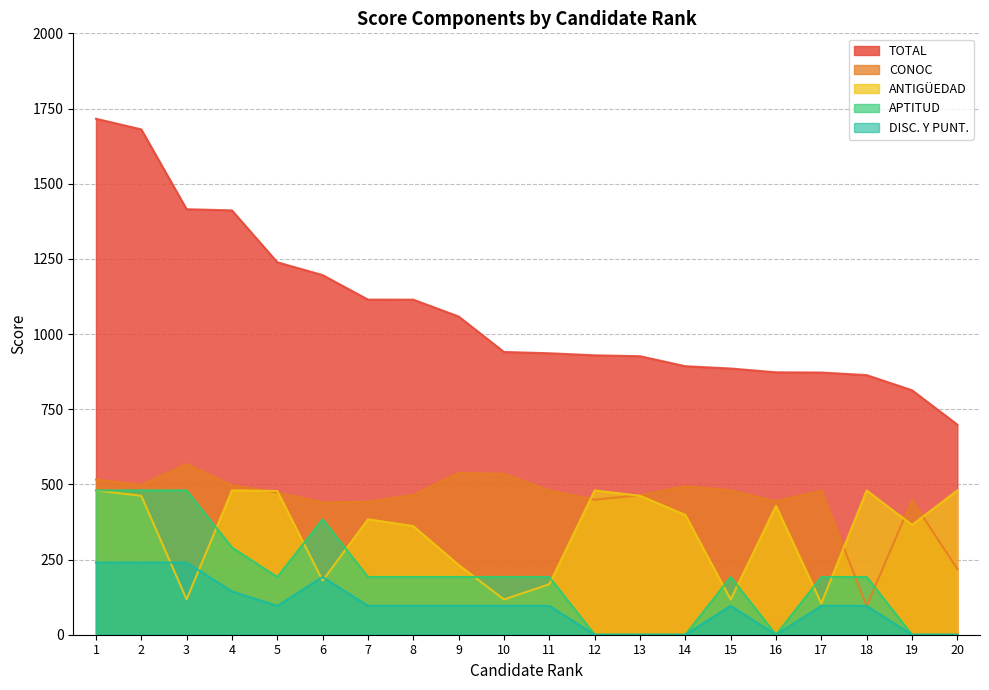

What is the average value of the CONOC series?

451.3